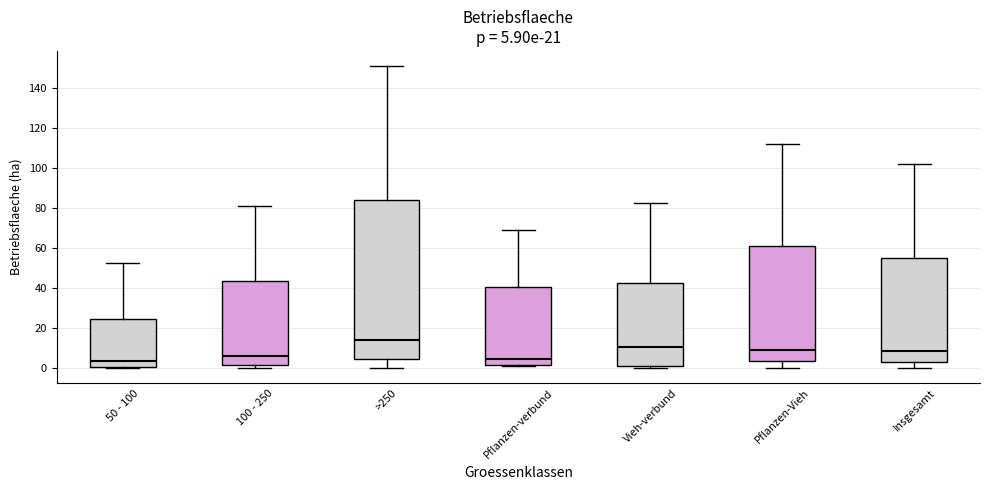

Comparing the boxes themselves (not the whiskers), which one is the tallest?

>250